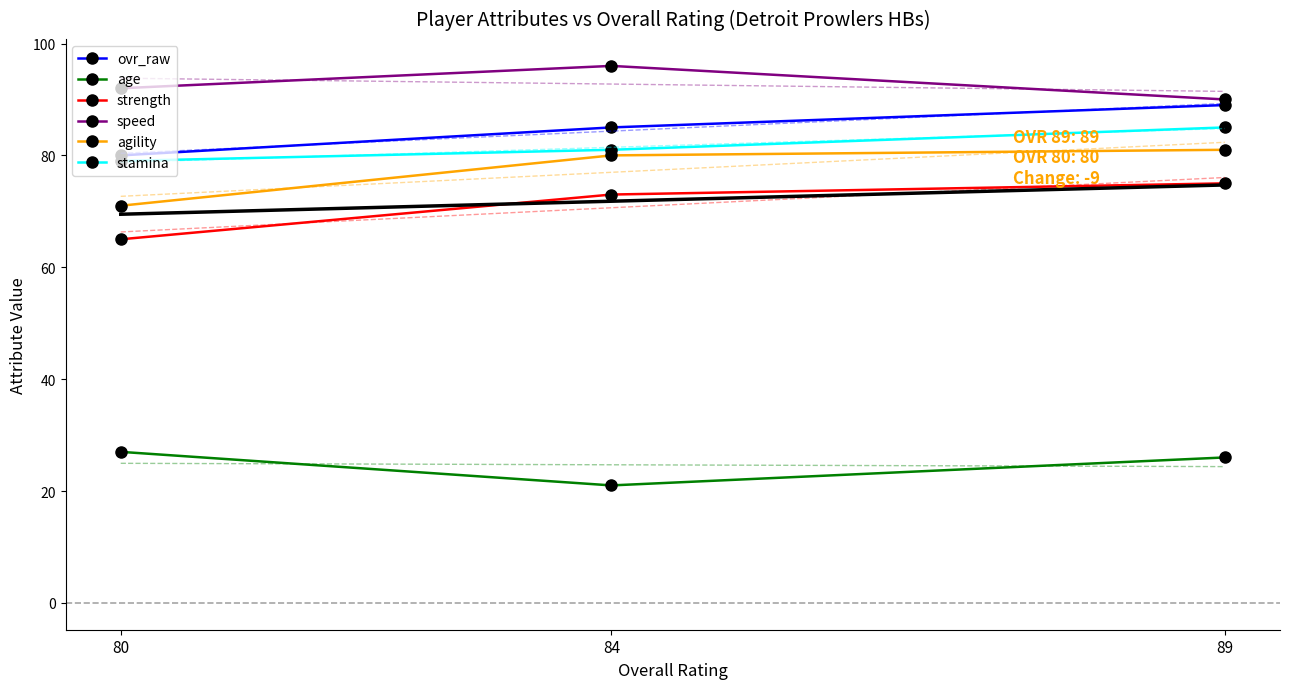

How many data points in strength are less than 73?

1